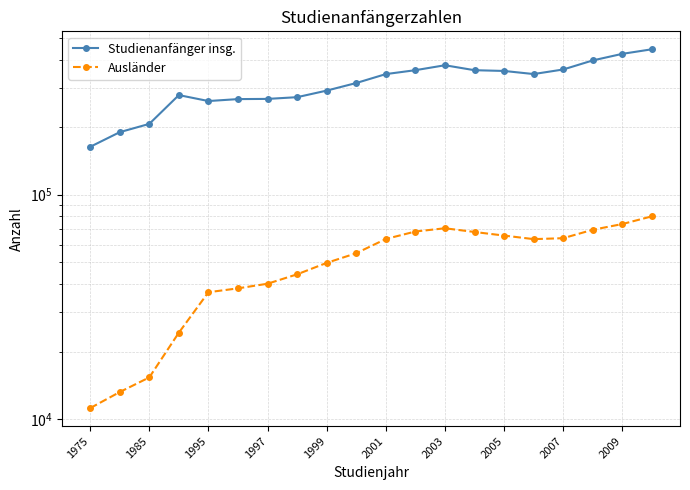

How many lines are shown in the chart?

2